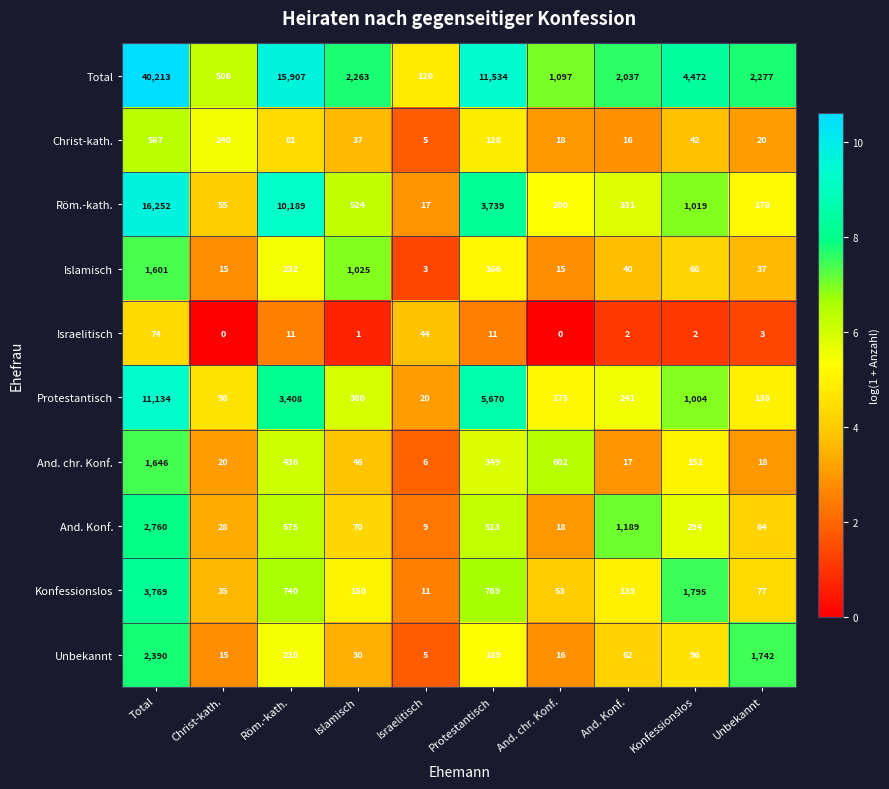

The value of Israelitisch at Christ-kath. is -34. True or false?

False